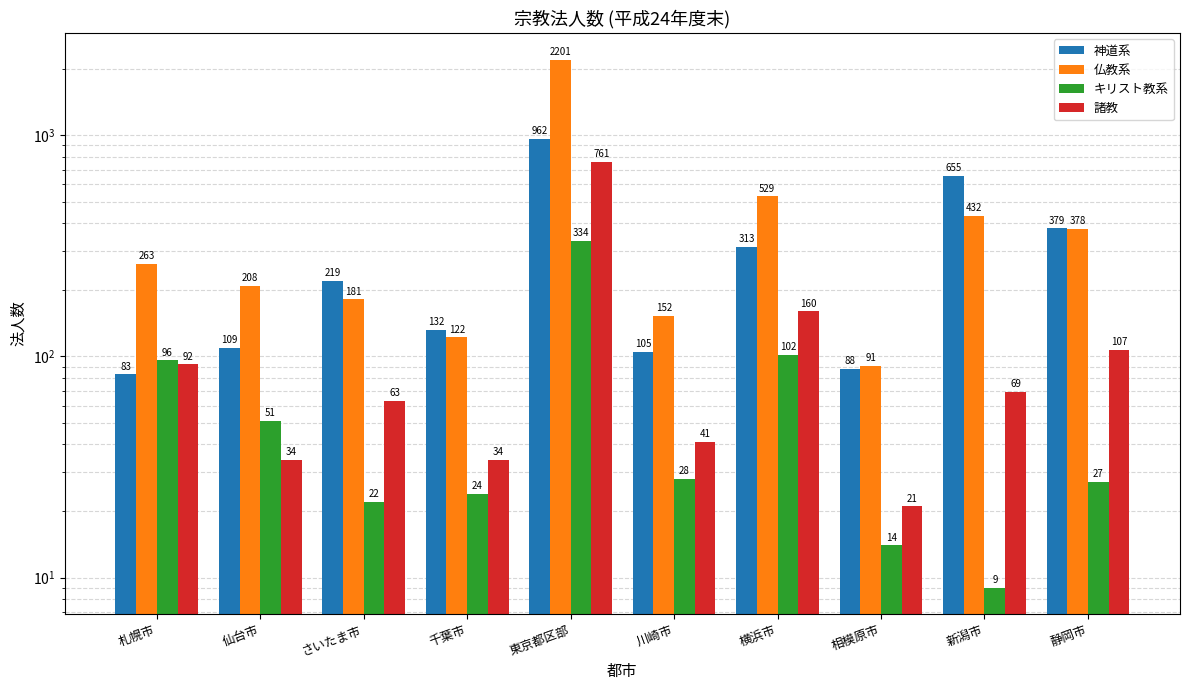

List the series in order of their overall mean, lowest first.

キリスト教系, 諸教, 神道系, 仏教系